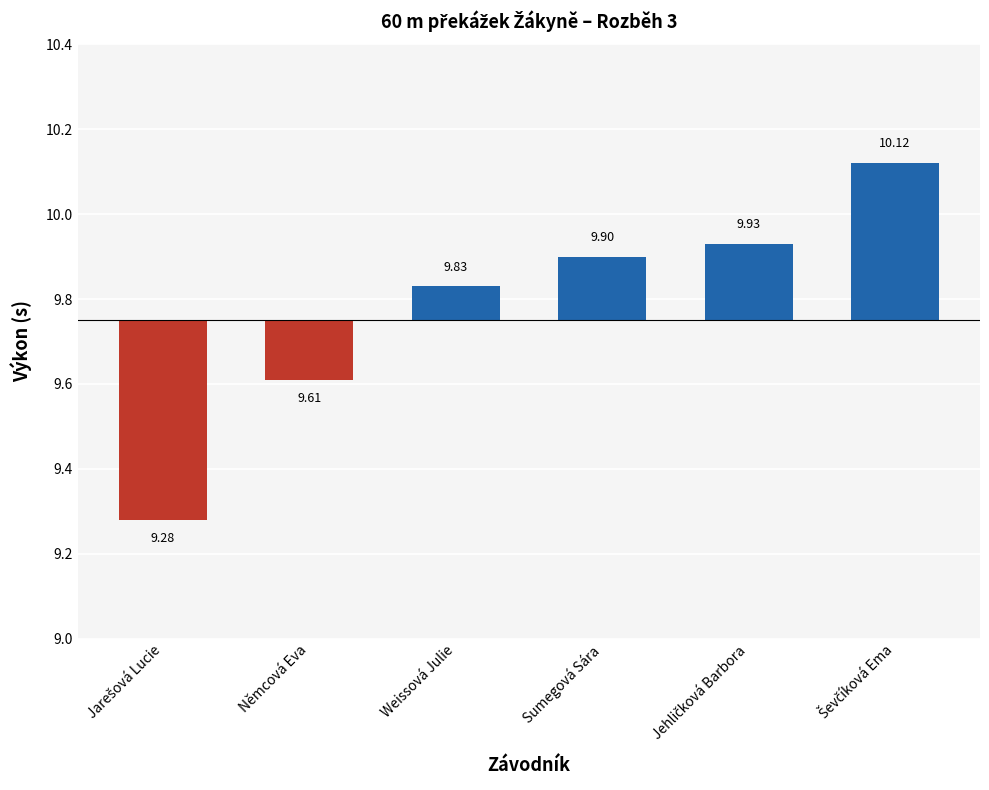

Where does the data first go above 0?

Weissová Julie